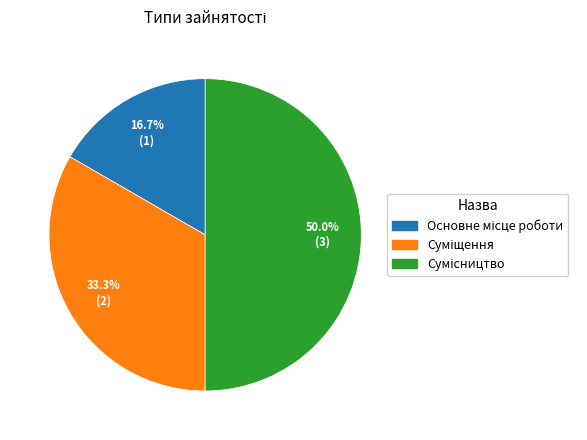

Count the number of slices in the pie.

3